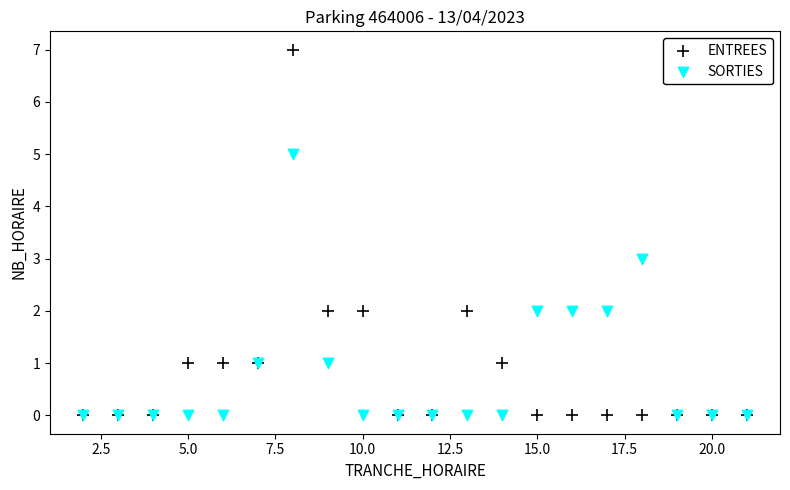

Which series contains the highest Y value?

ENTREES